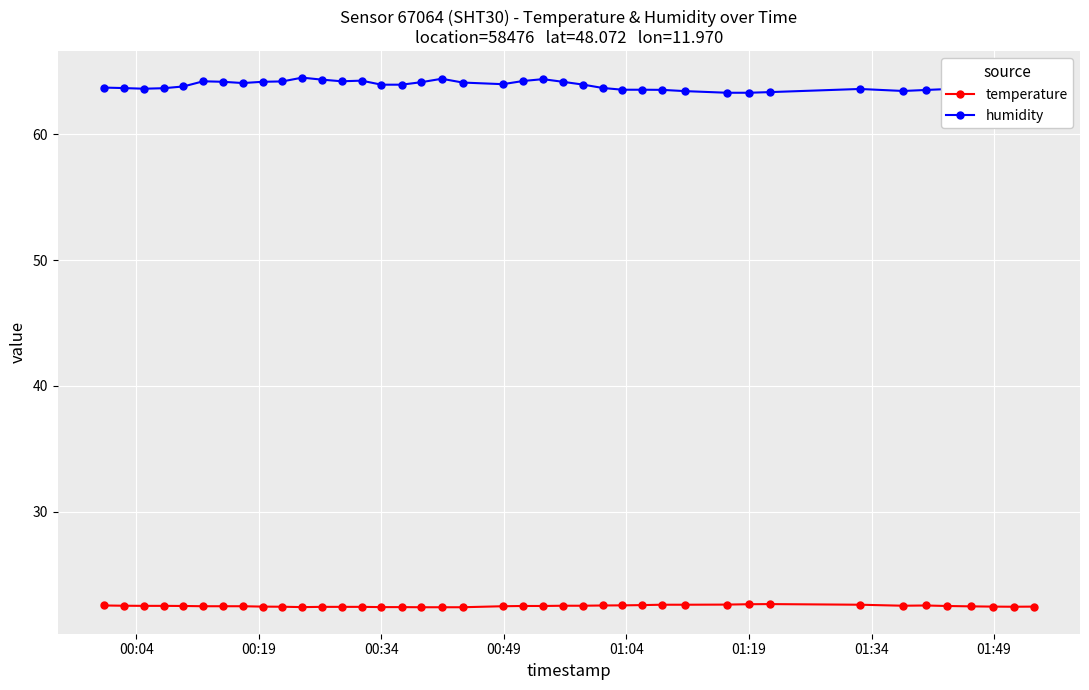

What is the difference between the second highest and second lowest values in the humidity series?

1.1